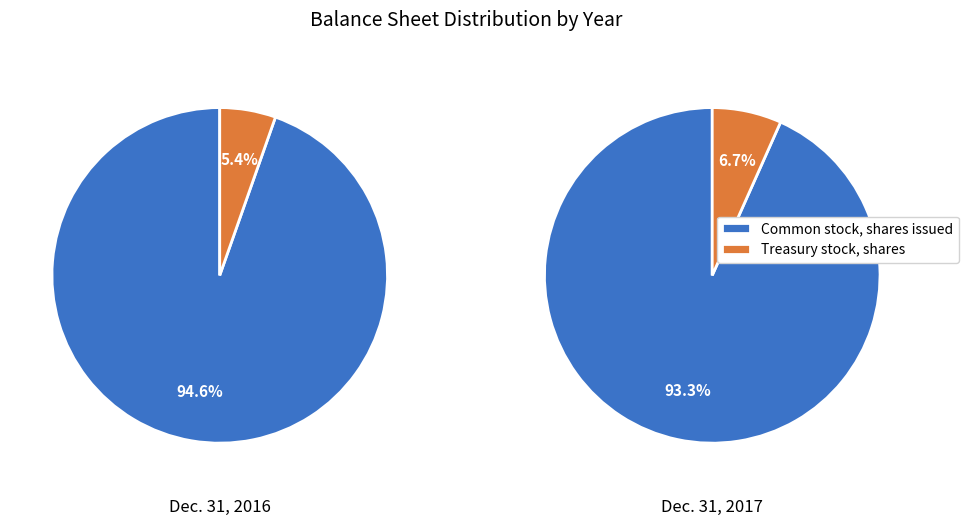

Combined, do Treasury stock, shares and Accounts receivable, allowance account for over 50%?

No